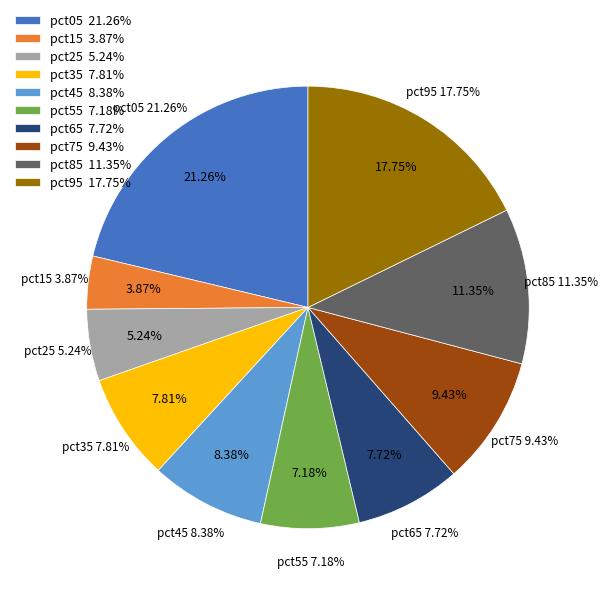

Is pct95 the majority of the pie?

No